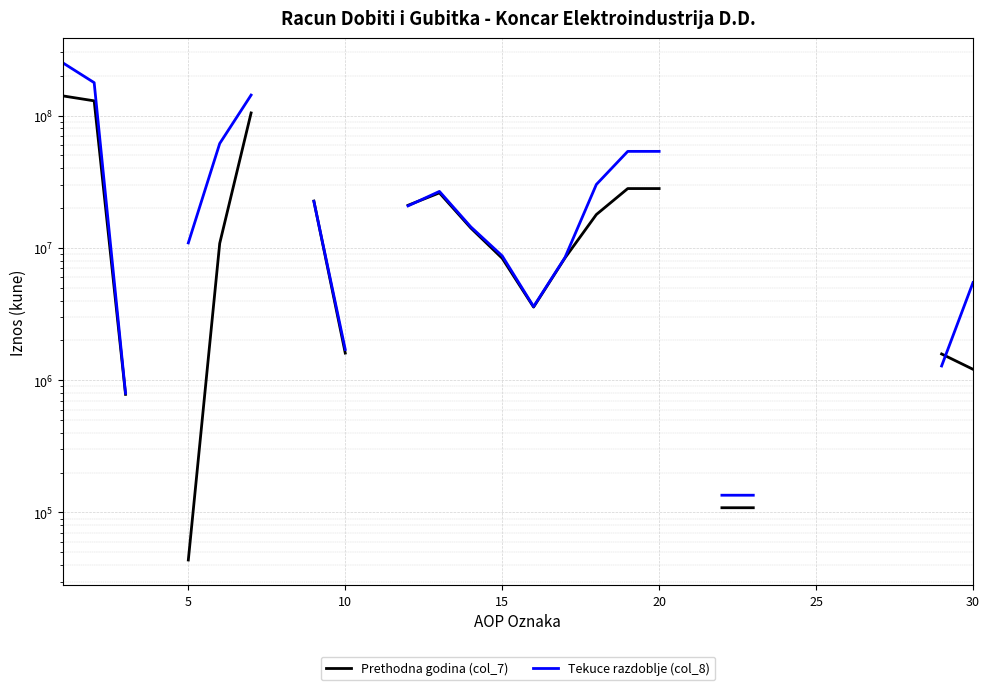

Which series has the largest range (max minus min)?

Tekuce razdoblje (col_8)